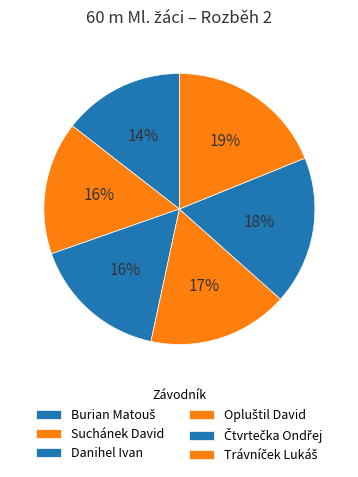

The Suchánek David slice represents 16% of the pie. True or false?

True